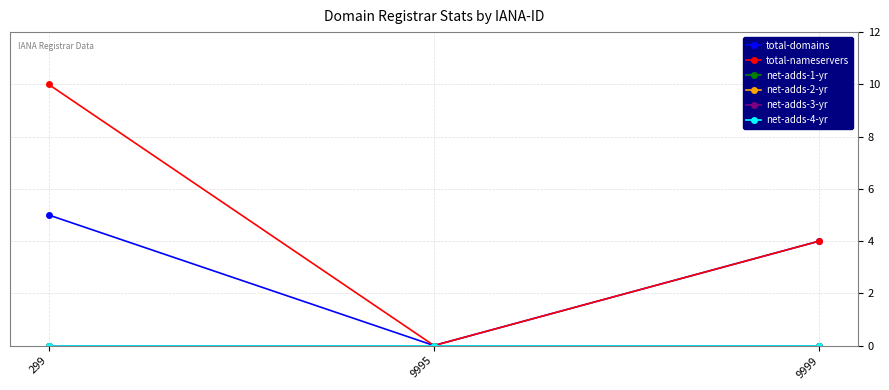

Reading left to right, list all the values displayed in this chart.

total-domains: 299=5	9995=0	9999=4
total-nameservers: 299=10	9995=0	9999=4
net-adds-1-yr: 299=0	9995=0	9999=0
net-adds-2-yr: 299=0	9995=0	9999=0
net-adds-3-yr: 299=0	9995=0	9999=0
net-adds-4-yr: 299=0	9995=0	9999=0